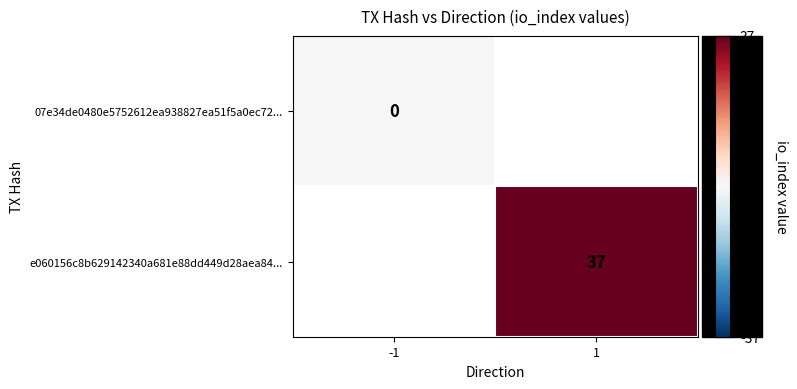

True or false: e060156c8b629142340a681e88dd449d28aea84... has a value of 37 at 1.

True